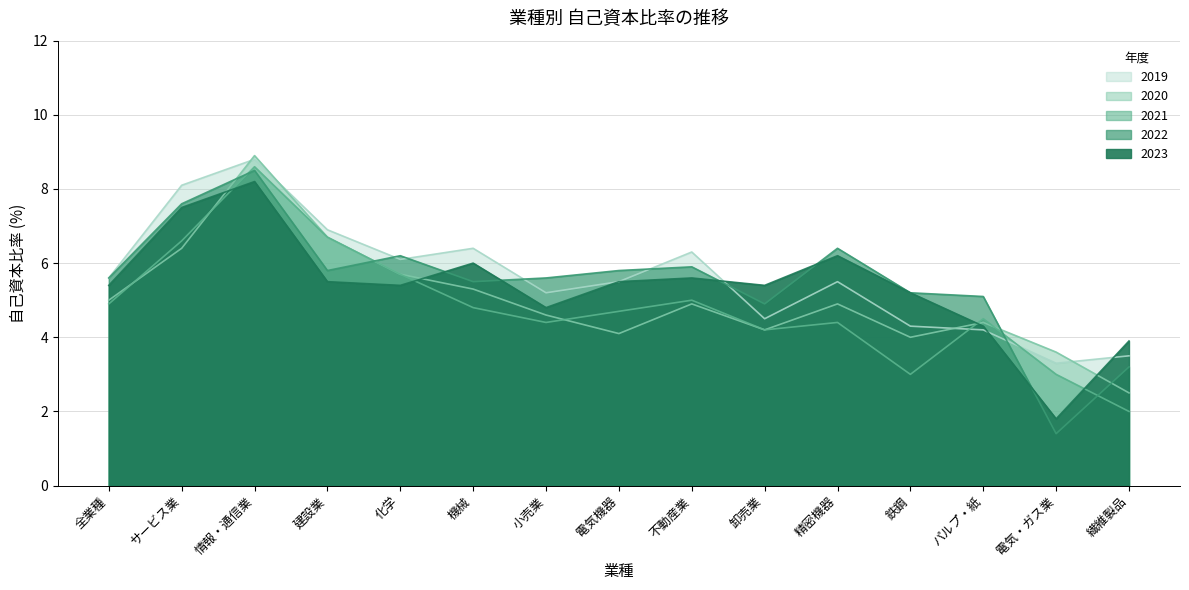

At which category does 2023 reach its first local peak?

情報・通信業